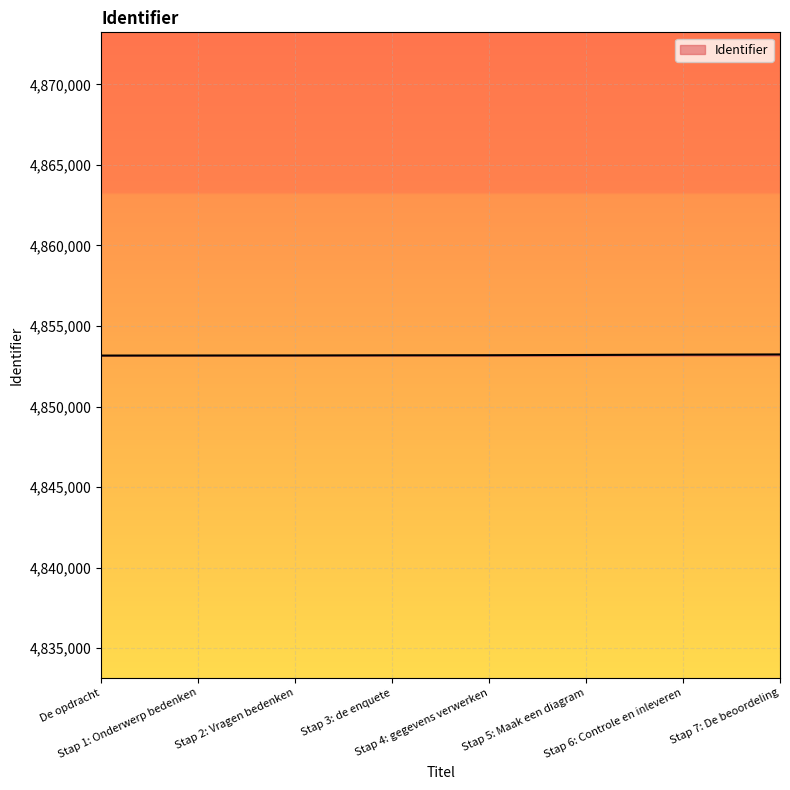

What is the smallest value displayed?

4853163